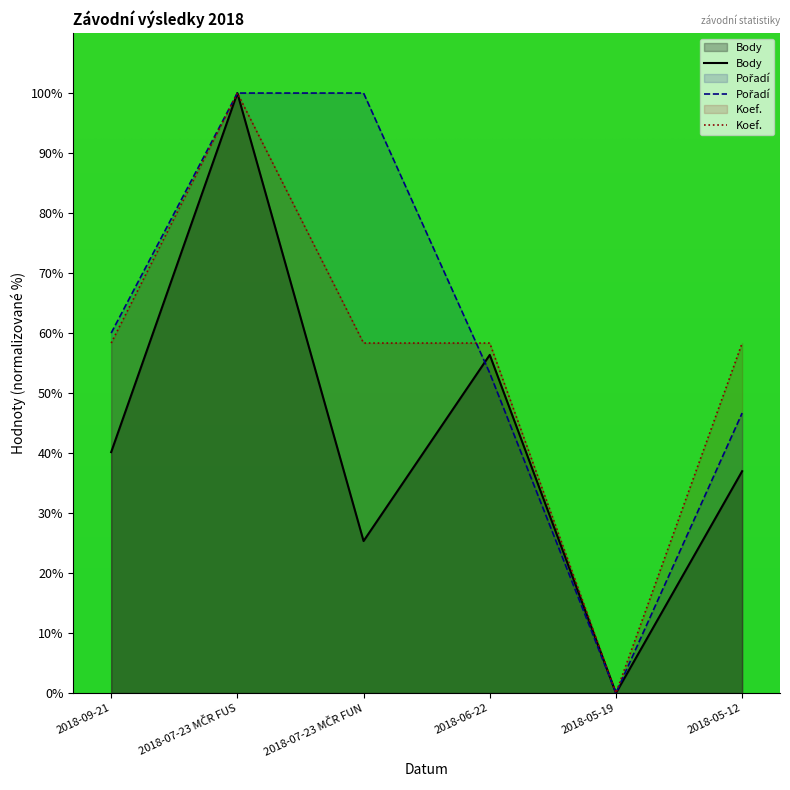

What is the total value across all series at 2018-07-23 MČR FUN?

183.7